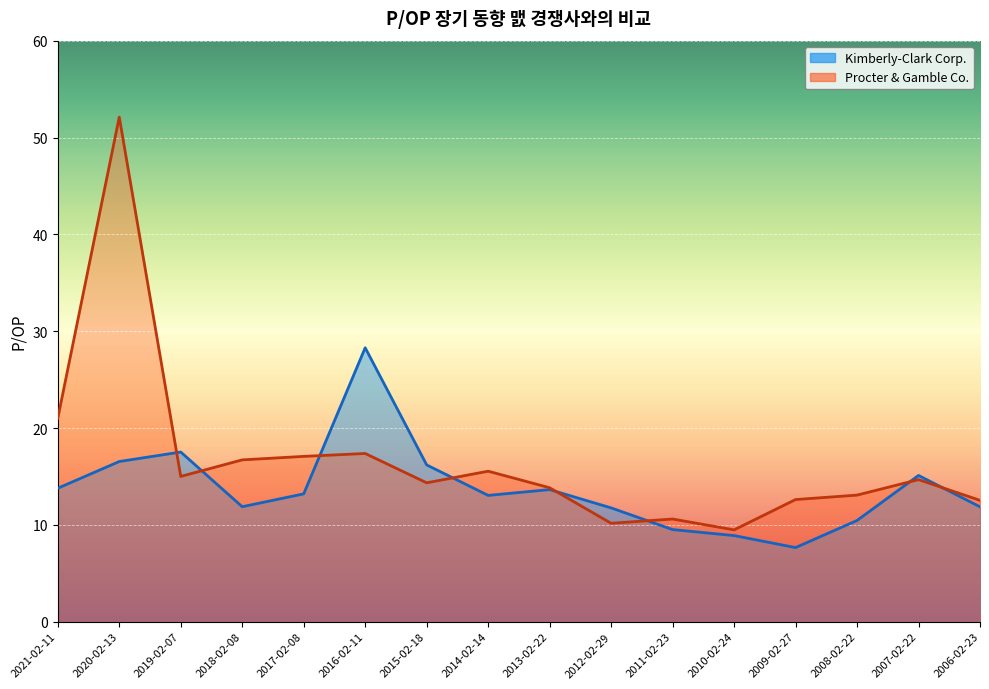

What is the difference between the maximum and minimum values in the Kimberly-Clark Corp. series?

20.6